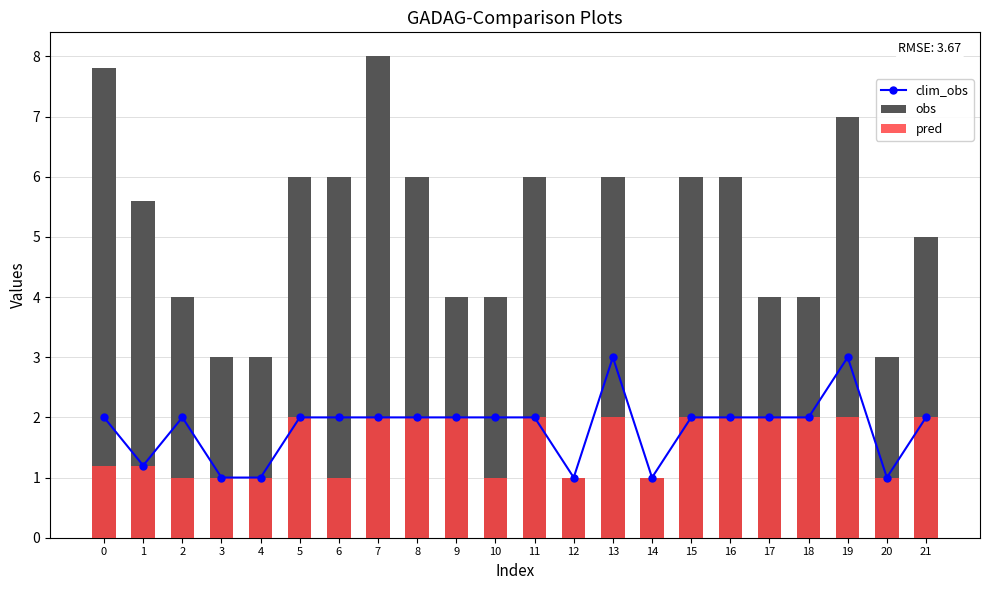

Are the bars horizontal?

No